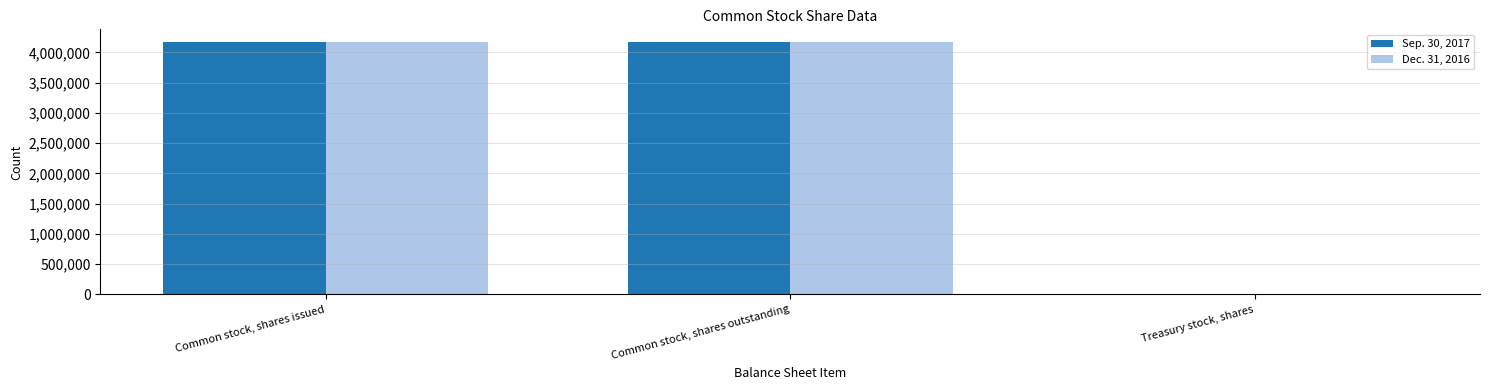

What is the average value of the Dec. 31, 2016 series?

2782450